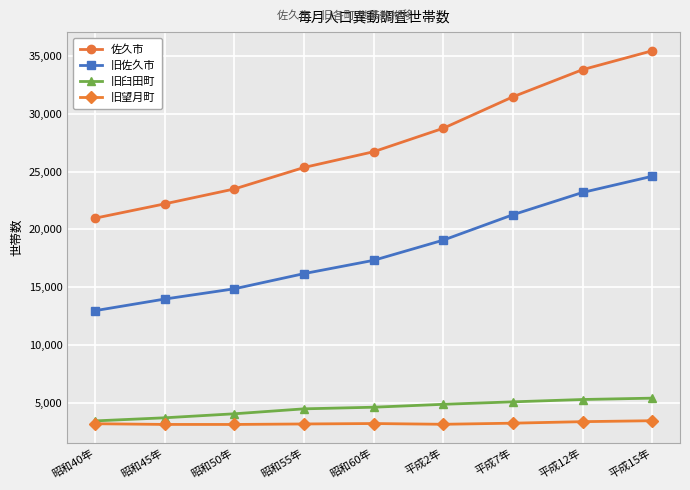

Which series has the widest spread of values?

佐久市